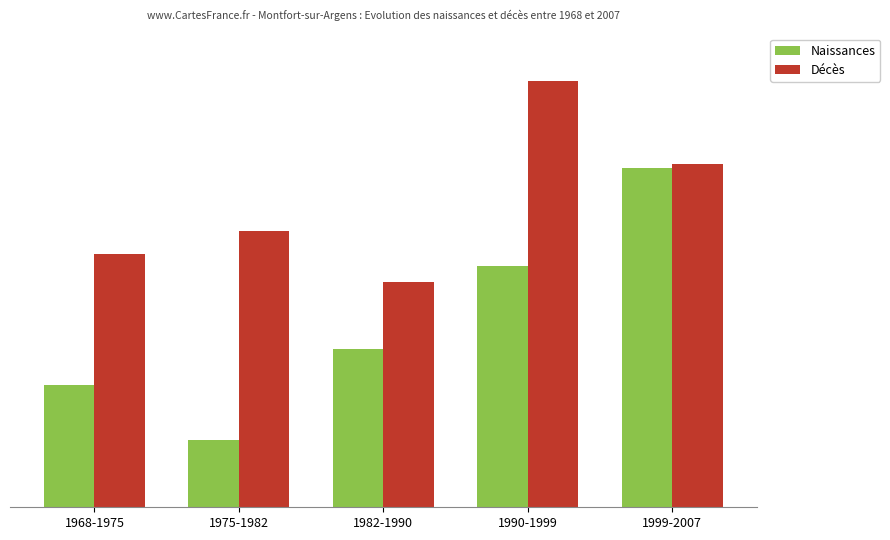

What are all the series names shown in the legend?

Naissances, Décès